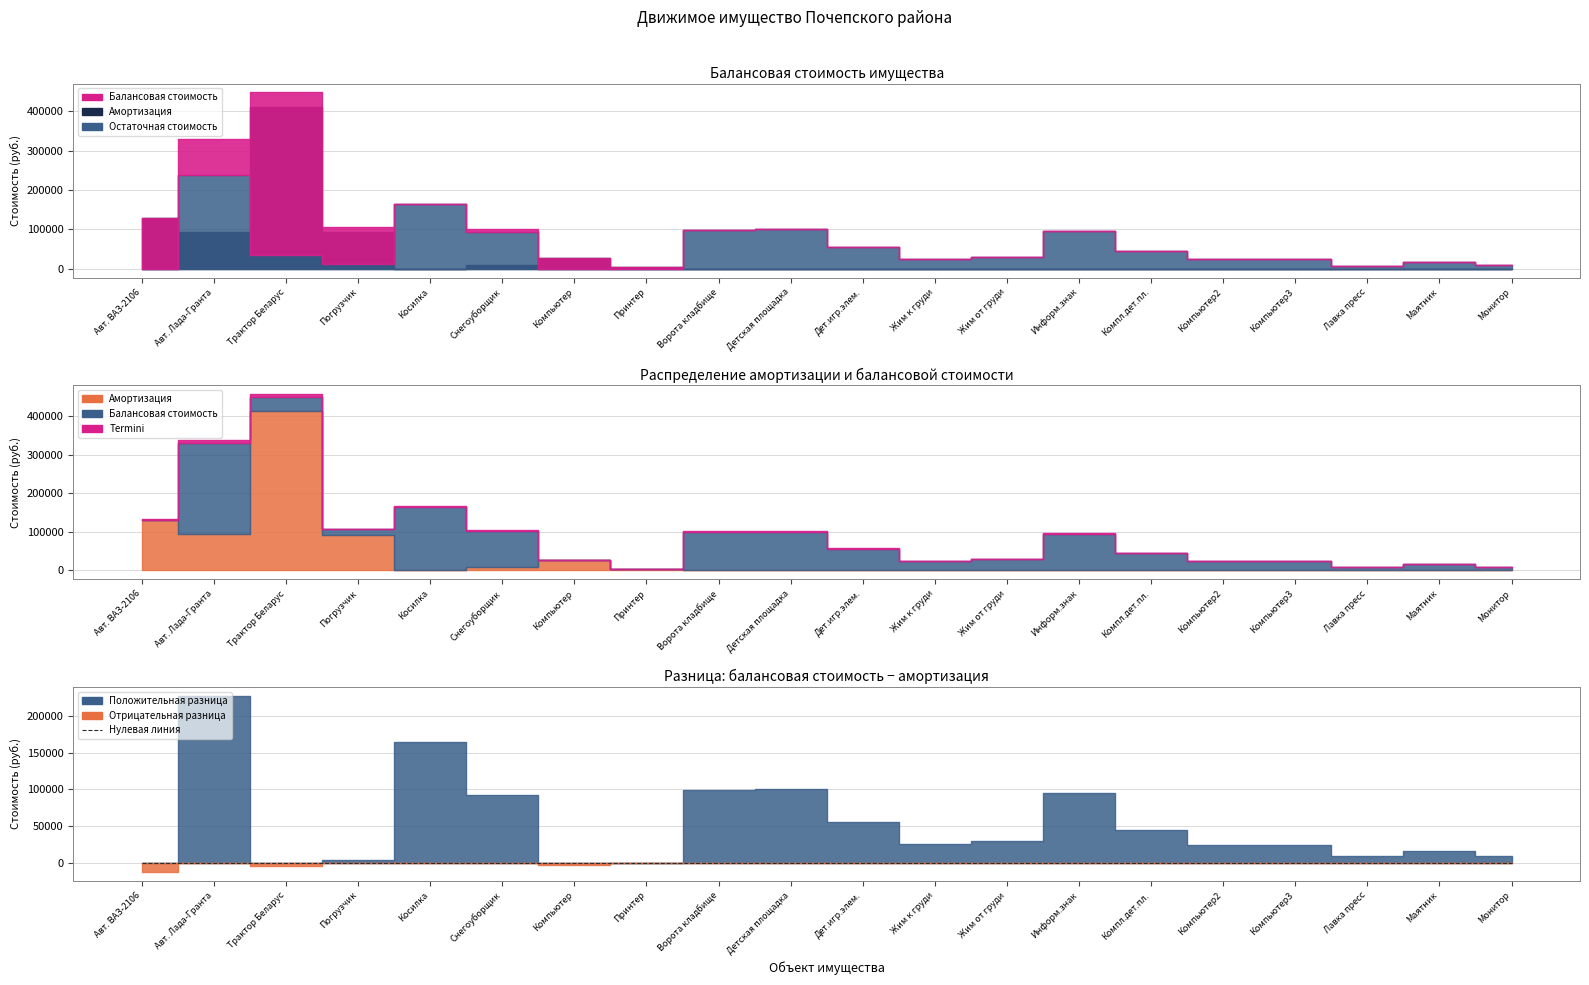

Which has a higher value, 9 or 12?

9